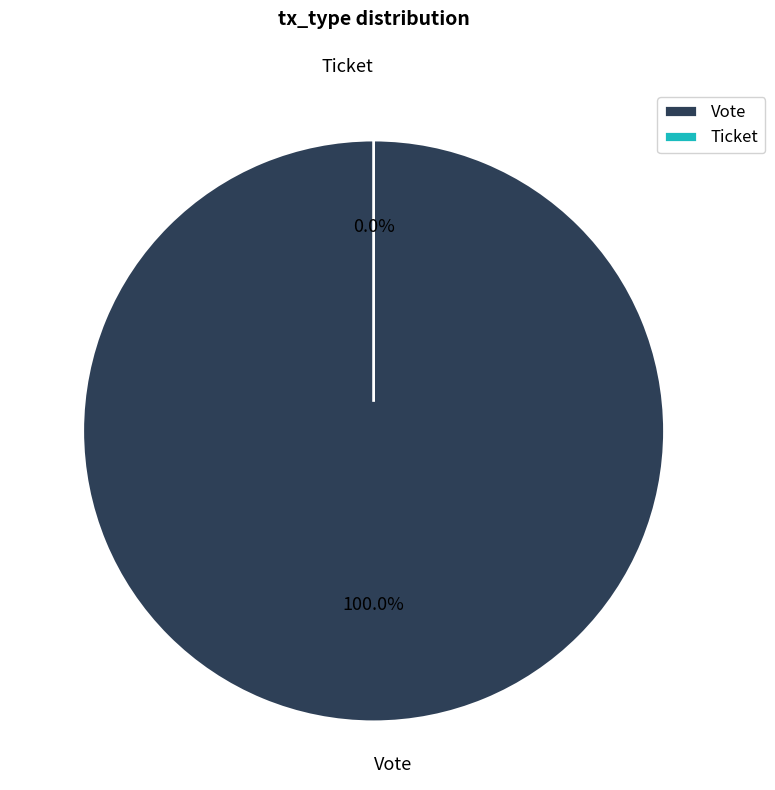

Which category has the biggest portion of the pie?

Vote